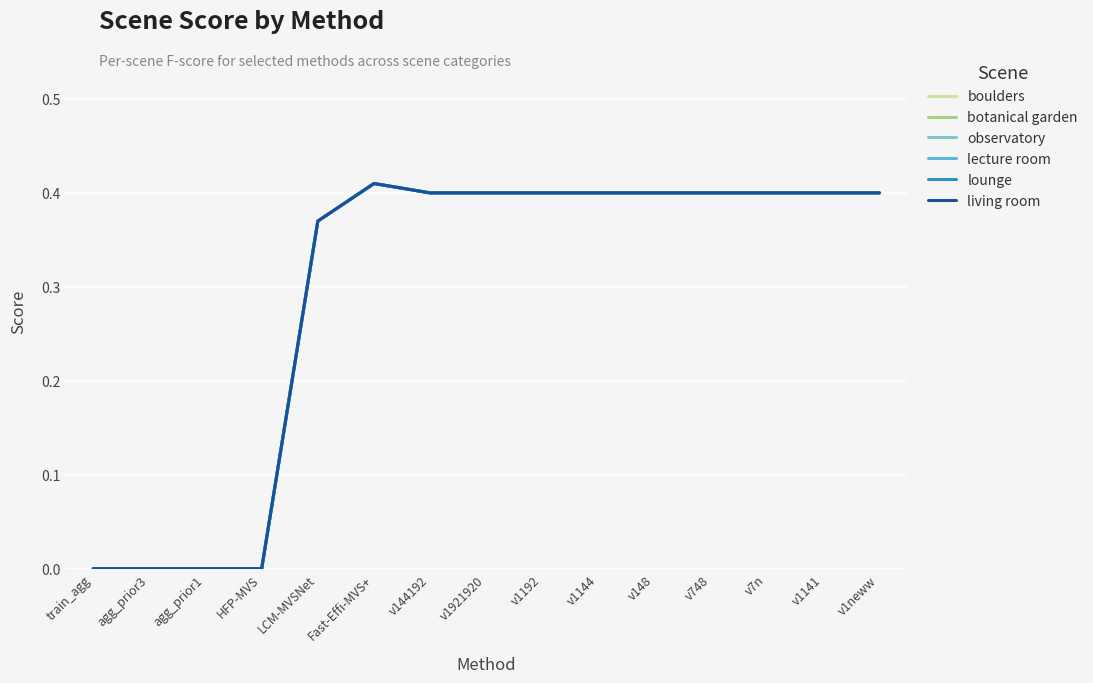

Rank the series at v144192 from lowest to highest value.

boulders, botanical garden, observatory, lecture room, lounge, living room